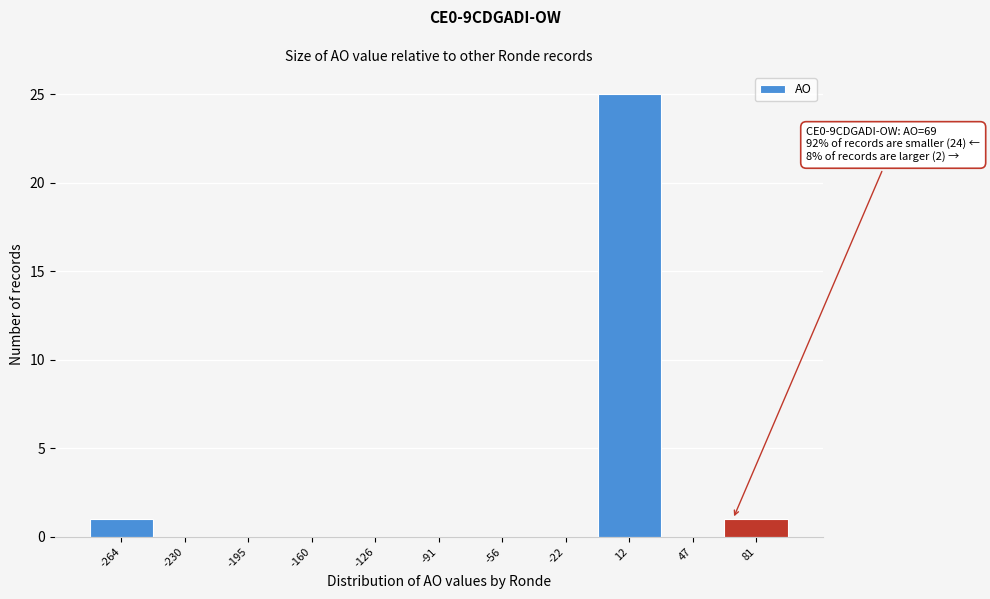

Which range on the x-axis has the tallest bar?

-5 to 30